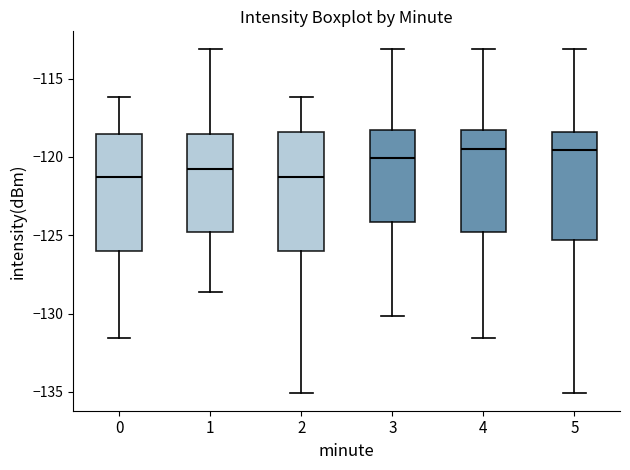

Reading left to right, transcribe this box plot: for each box, give where its median line is, the range the box spans, and where its two whiskers end, as read against the y-axis. The values are not printed on the chart, so give them approximately, as read against the axis.

0: median -121.5, box -126.0 to -118.5, whiskers -131.5 to -116.0
1: median -121.0, box -125.0 to -118.5, whiskers -128.5 to -113.0
2: median -121.5, box -126.0 to -118.5, whiskers -135.0 to -116.0
3: median -120.0, box -124.0 to -118.5, whiskers -130.0 to -113.0
4: median -119.5, box -125.0 to -118.5, whiskers -131.5 to -113.0
5: median -119.5, box -125.5 to -118.5, whiskers -135.0 to -113.0